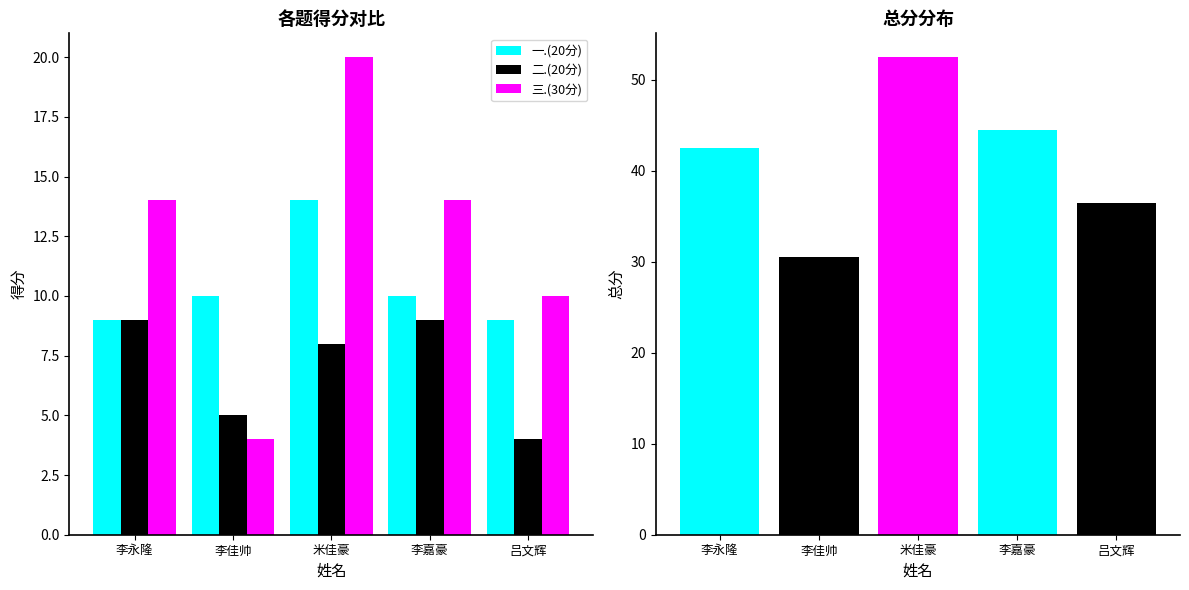

Which label corresponds to the smallest value in the chart?

吕文辉